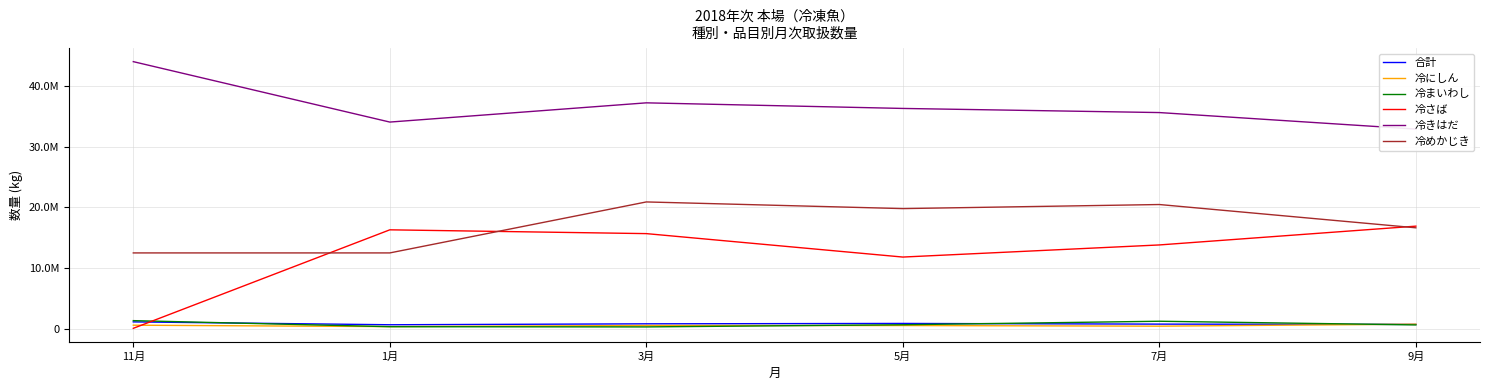

How many data points in 冷にしん are above 503111?

2